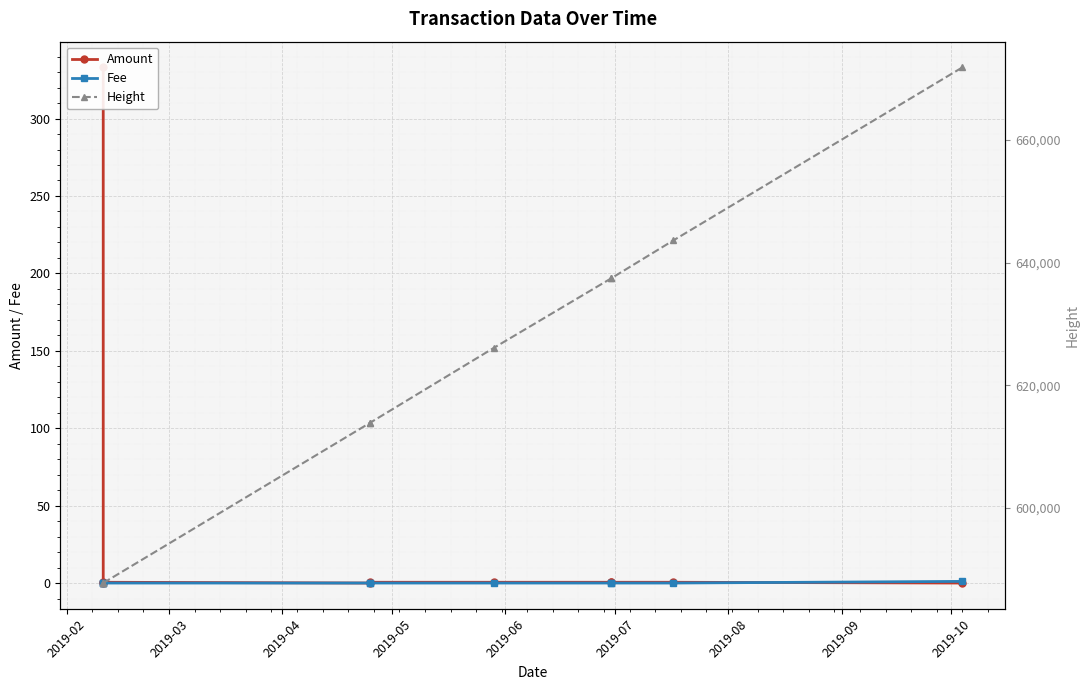

Which series changed the most between 2019-09 and 2019-10?

Height